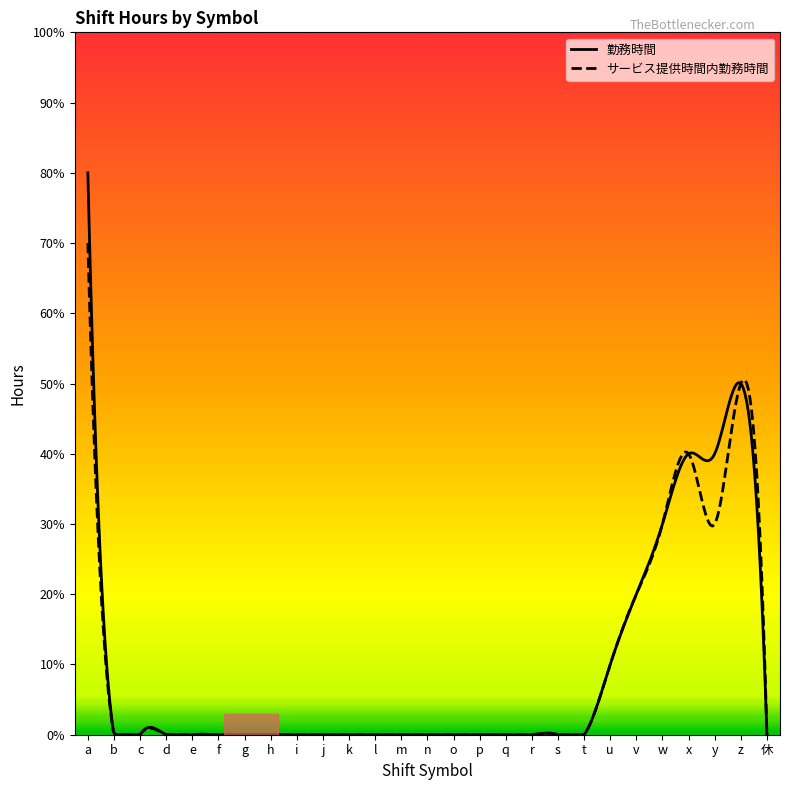

In サービス提供時間内勤務時間, how many points are higher than both neighbors (excluding endpoints)?

2